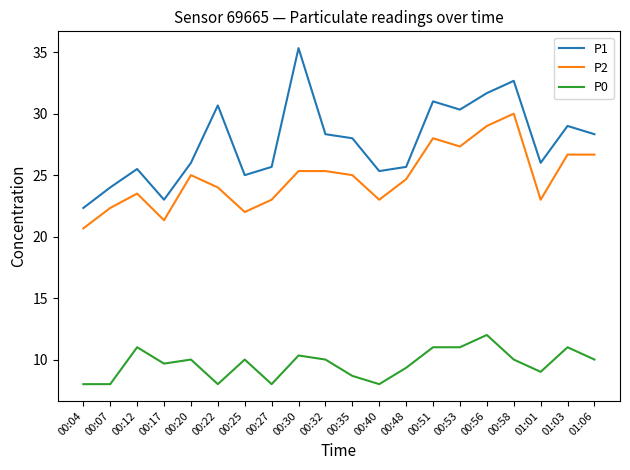

Reading left to right, transcribe all the data shown in this chart.

P1: 22.3	24.0	25.5	23.0	26.0	30.7	25.0	25.7	35.3	28.3	28.0	25.3	25.7	31.0	30.3	31.7	32.7	26.0	29.0	28.3
P2: 20.7	22.3	23.5	21.3	25.0	24.0	22.0	23.0	25.3	25.3	25.0	23.0	24.7	28.0	27.3	29.0	30.0	23.0	26.7	26.7
P0: 8.0	8.0	11.0	9.7	10.0	8.0	10.0	8.0	10.3	10.0	8.7	8.0	9.3	11.0	11.0	12.0	10.0	9.0	11.0	10.0